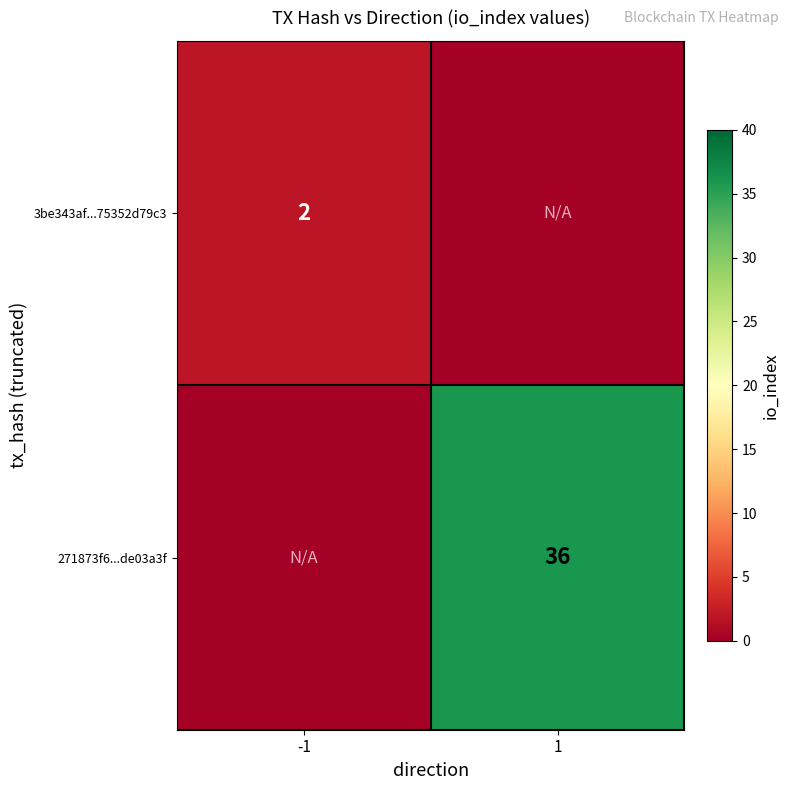

The value of 3be343af...75352d79c3 at -1 is 1. True or false?

False